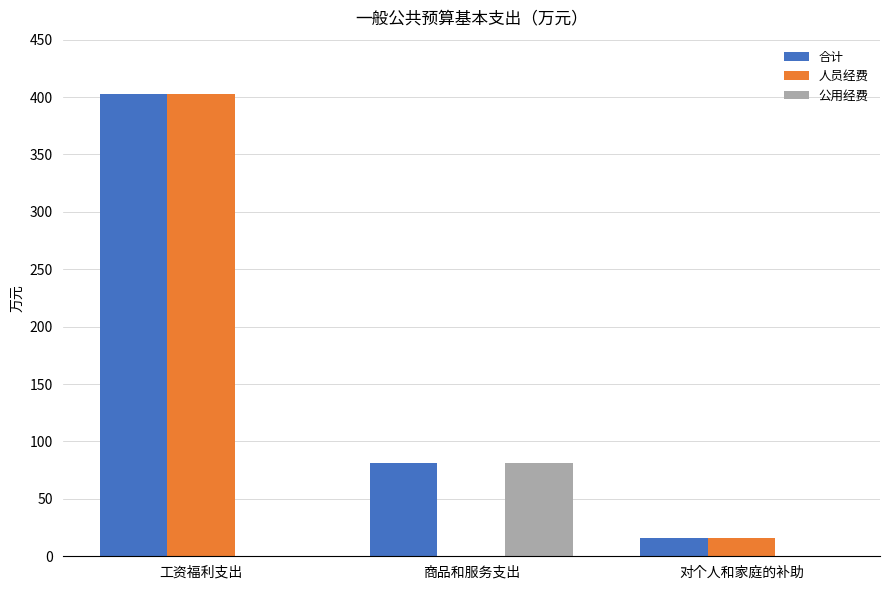

The value of 公用经费 at 商品和服务支出 is 81.3. True or false?

True